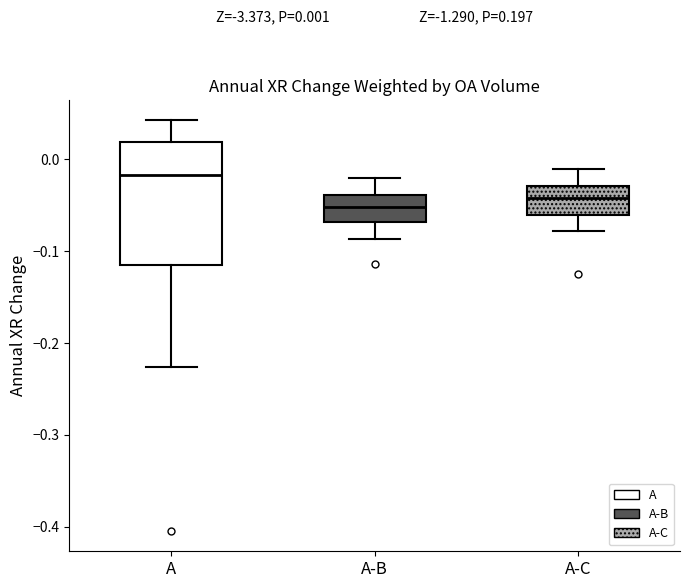

Which box is the tallest, from its lower edge to its upper edge?

A